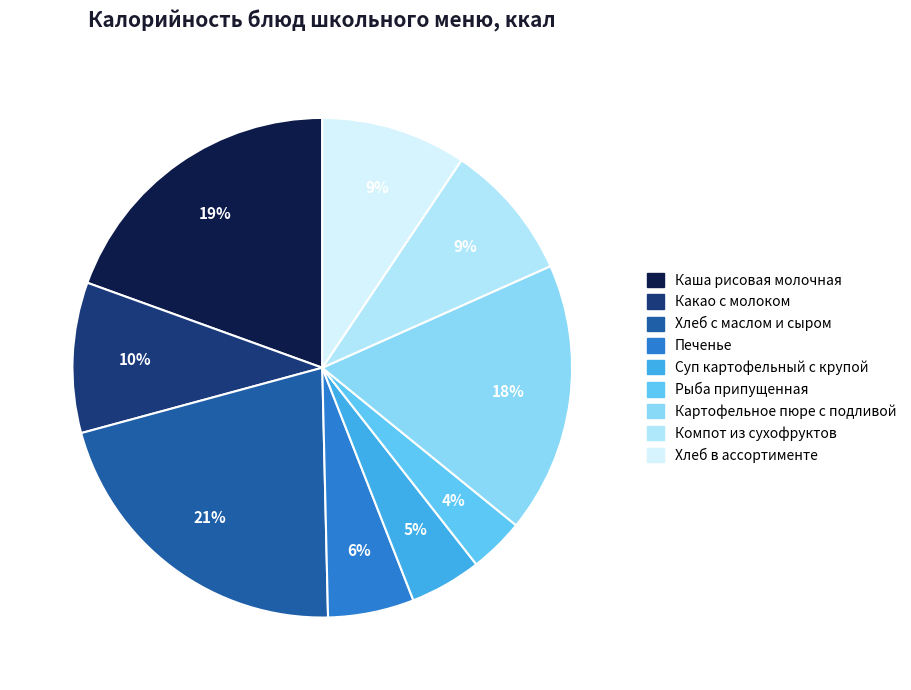

Is the sum of Картофельное пюре с подливой and Печенье greater than half?

No